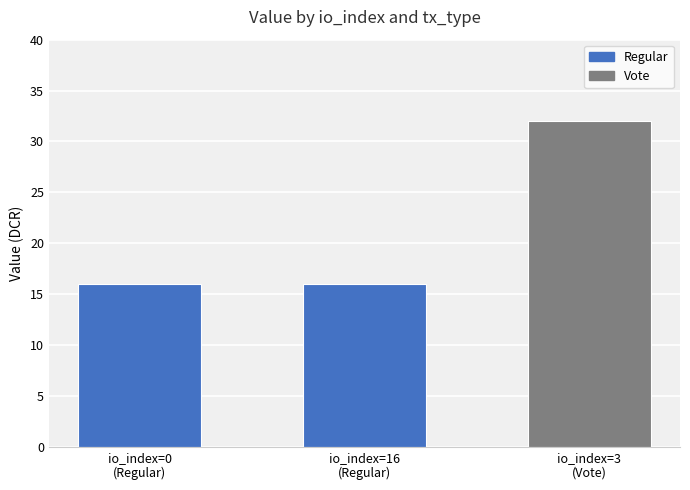

What position from the left is io_index=0
(Regular)?

1